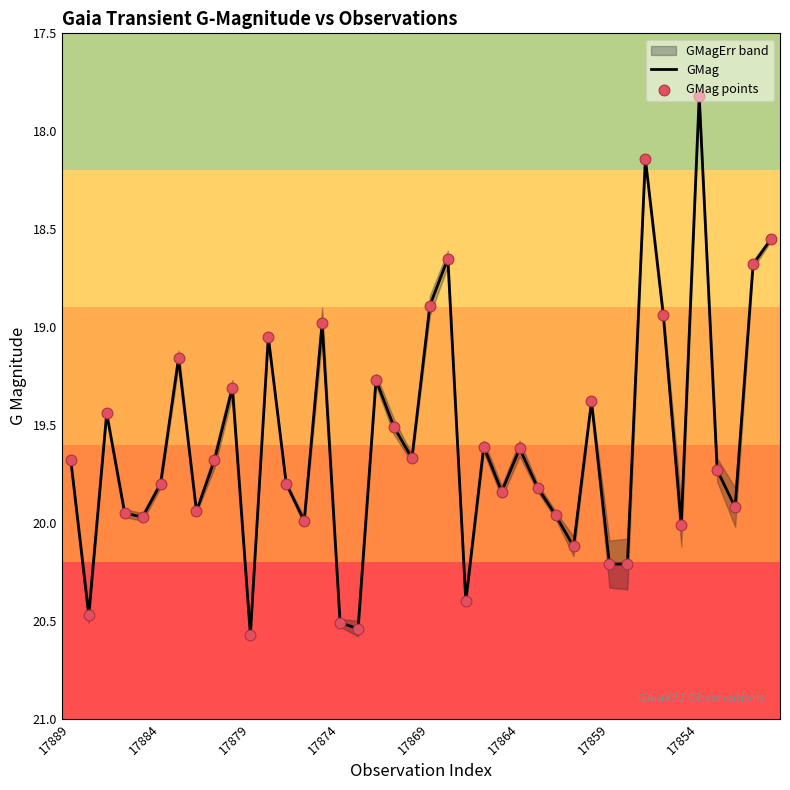

What is the minimum value for GMag?

17.8